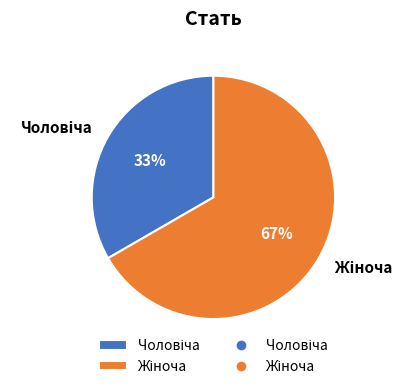

To the nearest percent, what is the average slice percentage?

50%